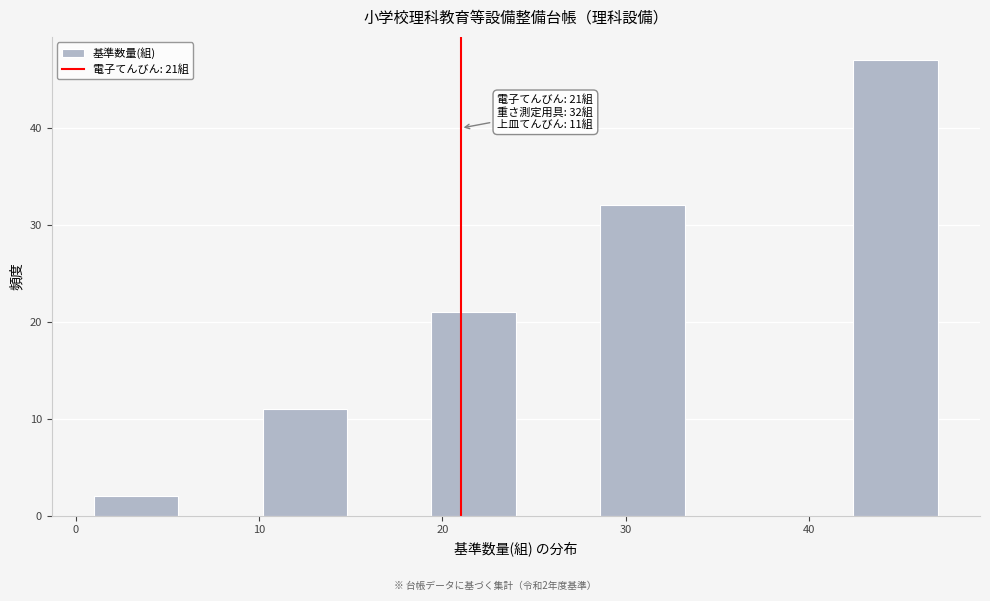

Which range on the x-axis has the tallest bar?

42.4 to 47.0